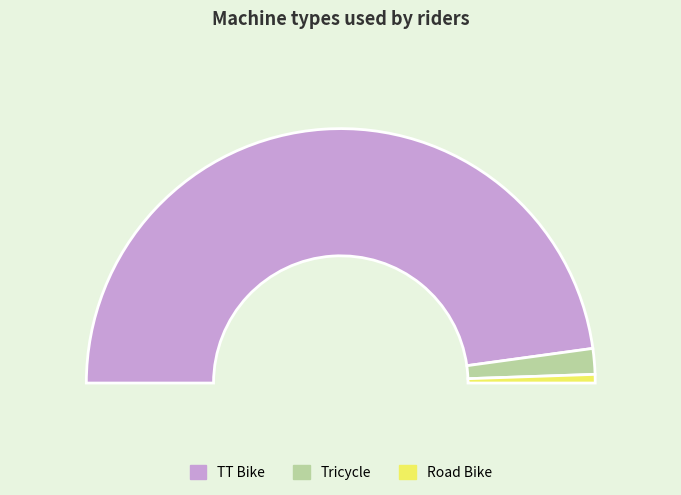

What is the ratio of the value at TT Bike to the value at Road Bike?

88.0